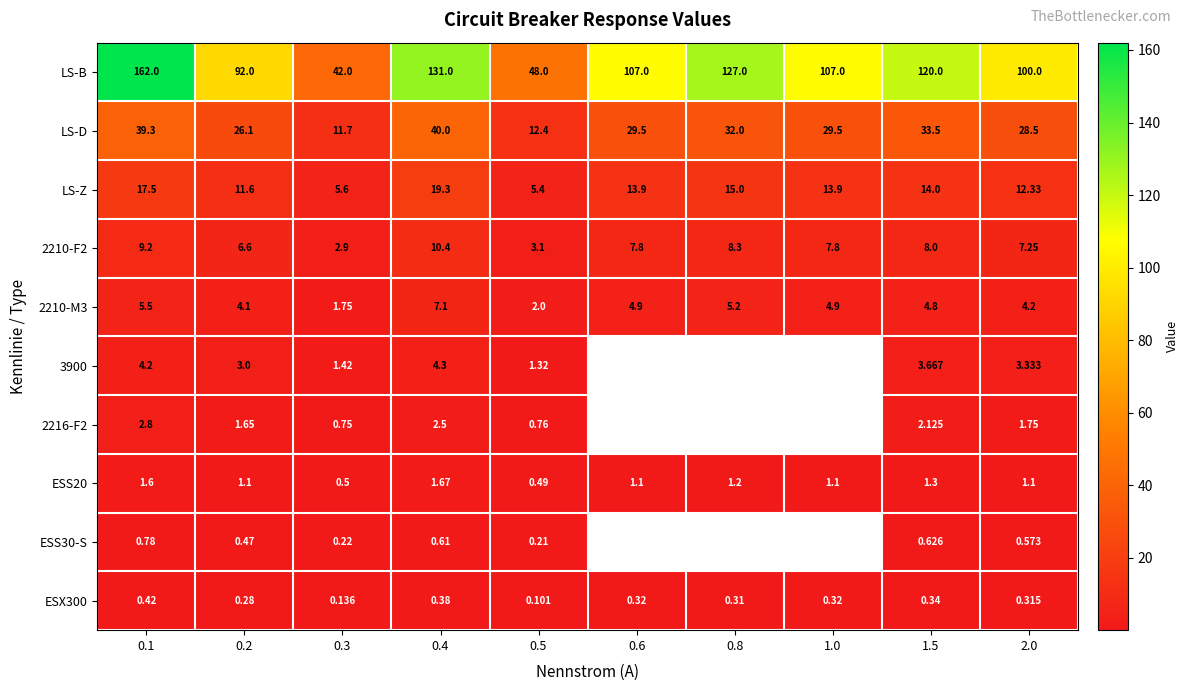

Which series changed the most between 0.2 and 0.3?

LS-B